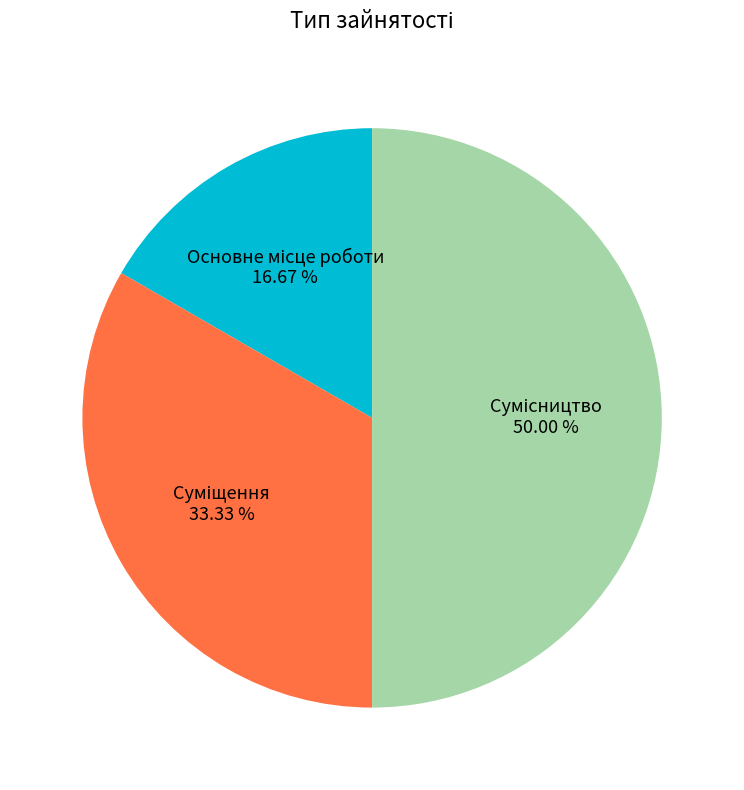

Is it true that Суміщення is 43% of the pie?

False